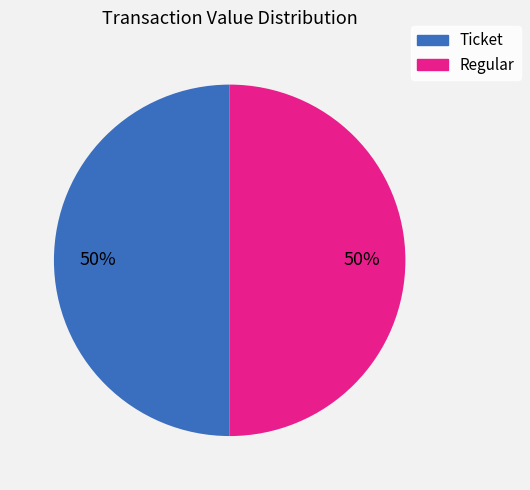

To the nearest percent, what portion does Regular represent?

50%